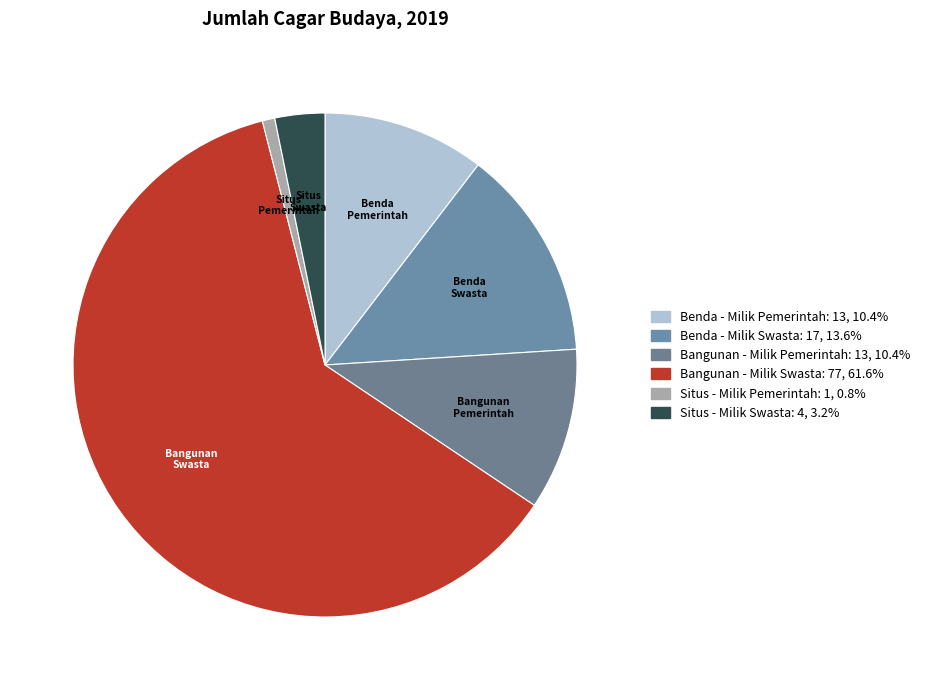

How much of the chart is everything except Bangunan - Milik Pemerintah?

89.6%